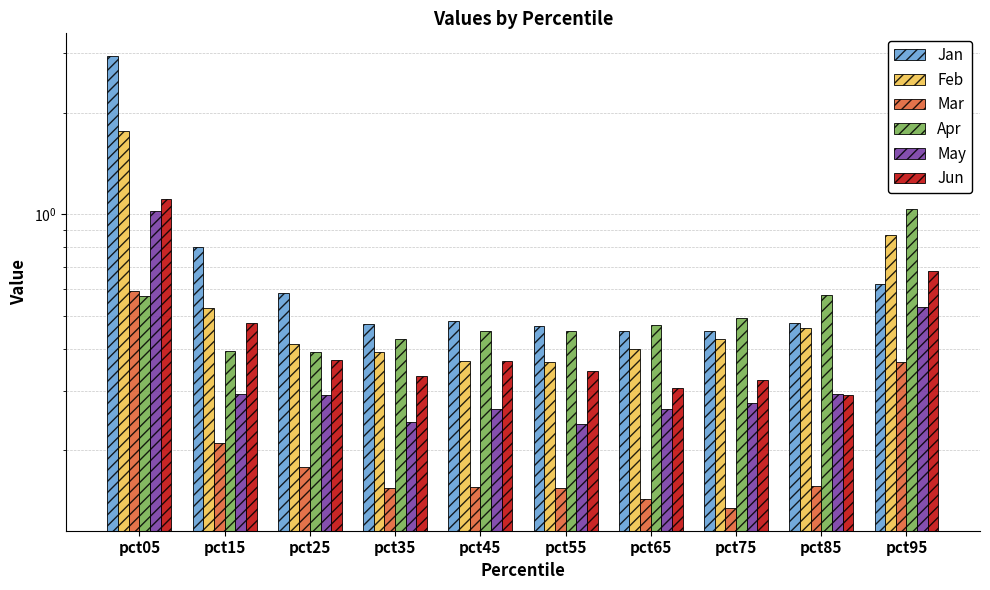

At which category does the chart reach its peak across all series?

pct05